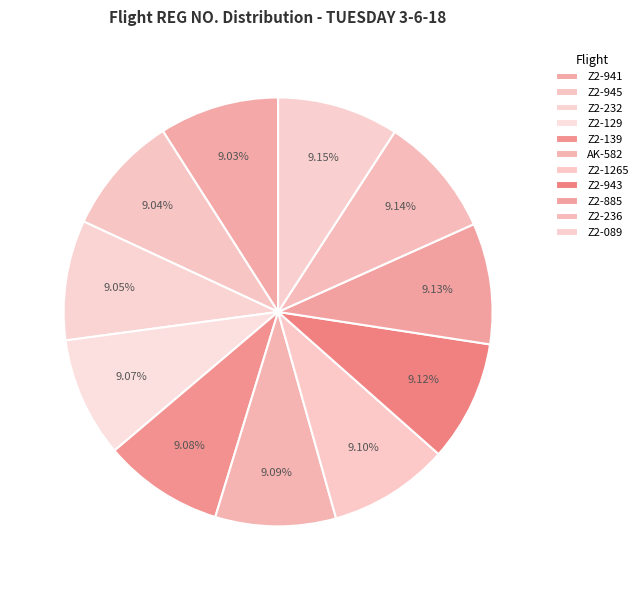

Is there any slice that represents more than half of the pie?

No